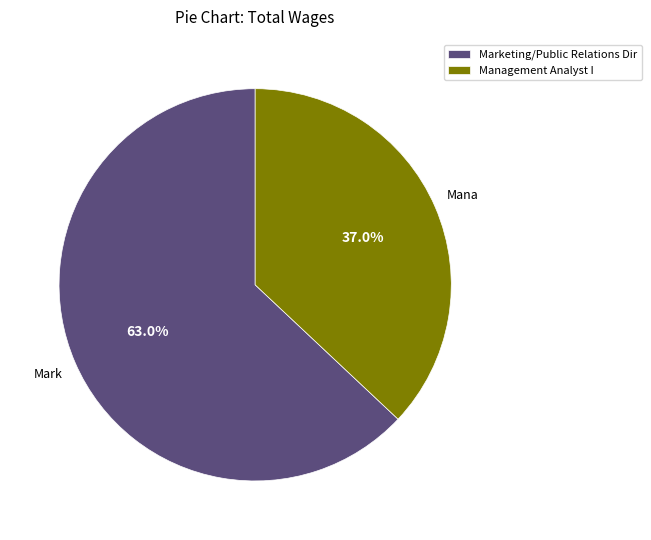

To the nearest percent, what is the average slice percentage?

50%